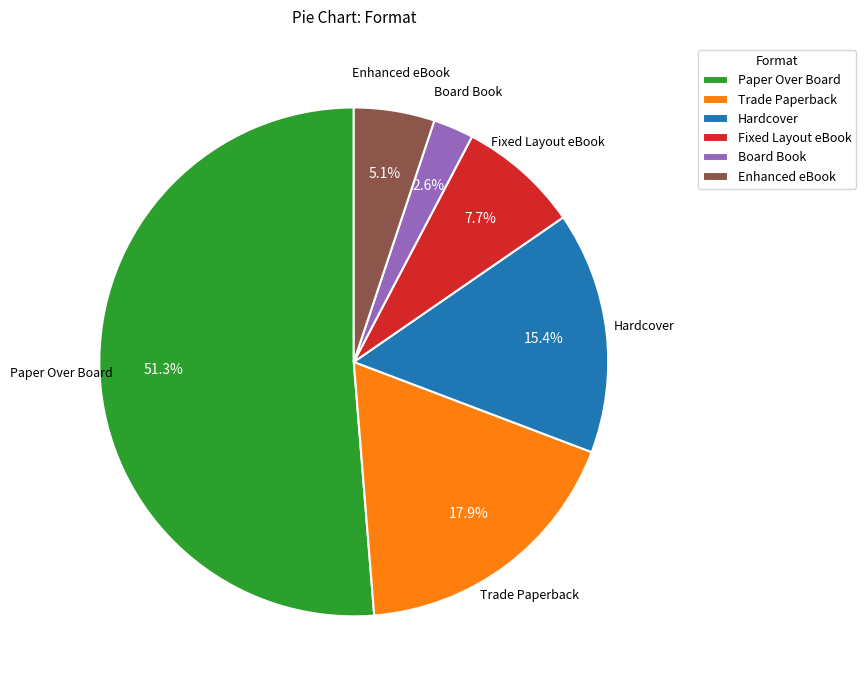

The Fixed Layout eBook slice represents 2% of the pie. True or false?

False